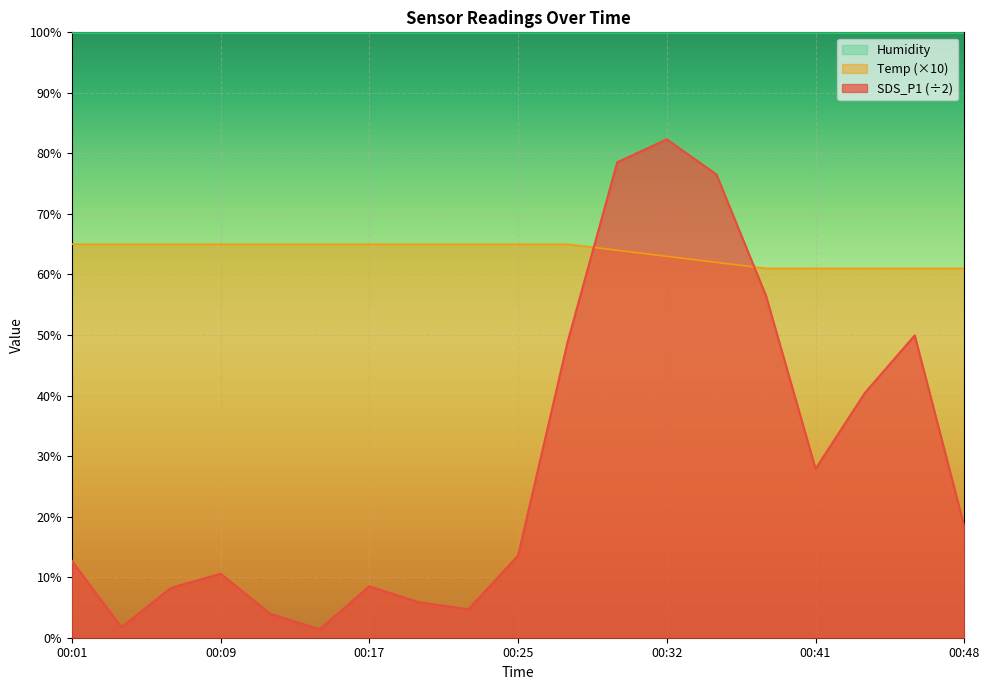

How many interior local valleys does the SDS_P1 series have?

4